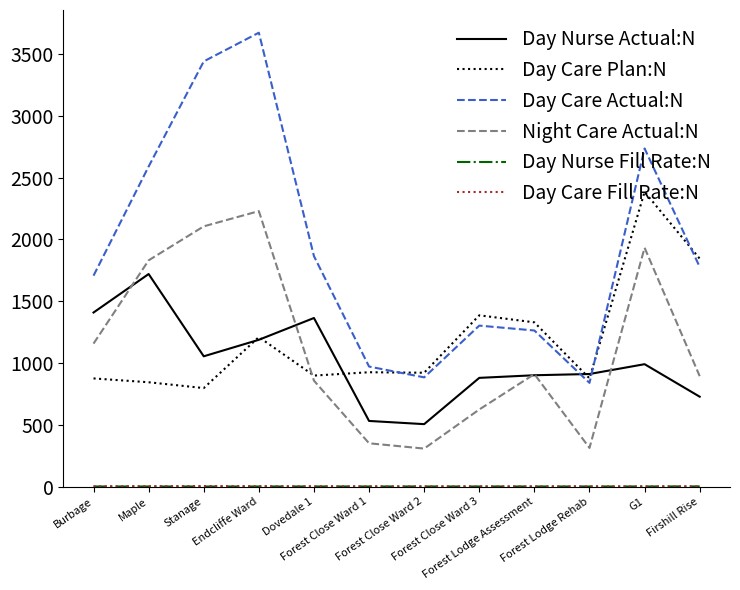

At which label is Night Care Actual:N closest to 1267?

Burbage